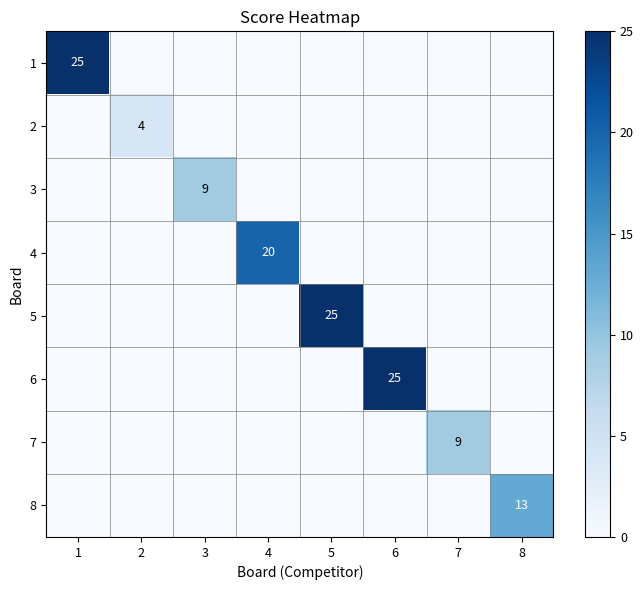

True or false: 2 has a value of 4 at 2.

True